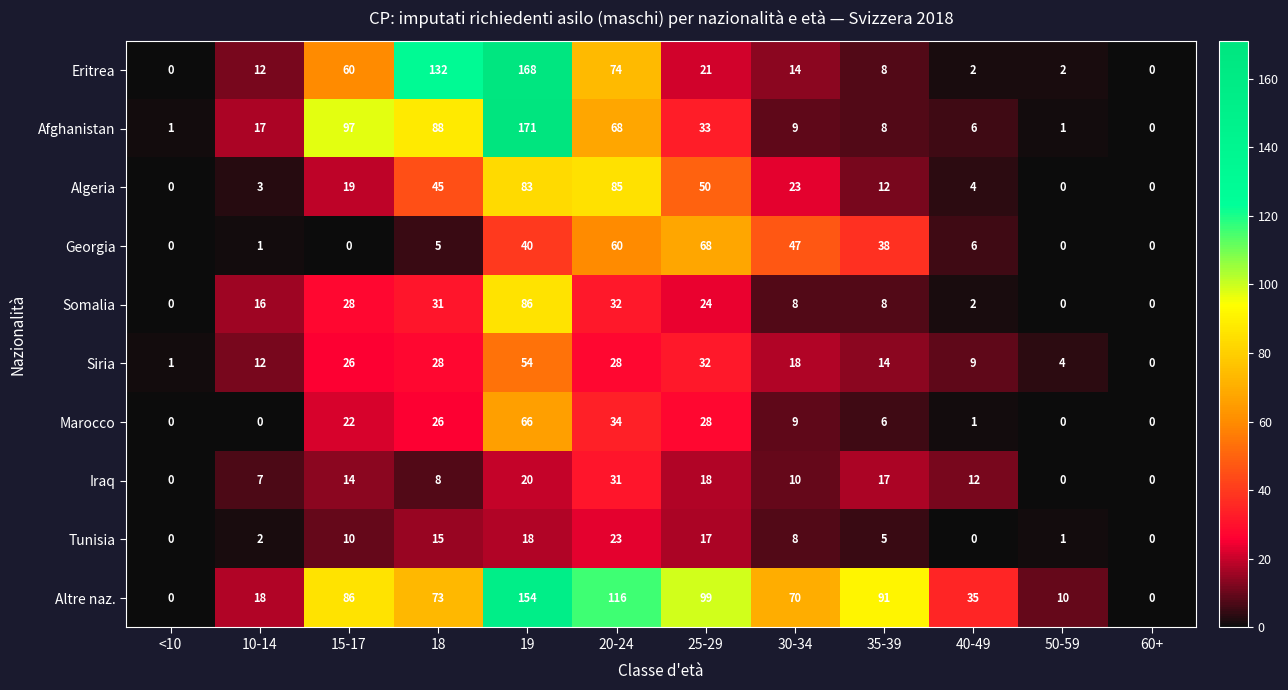

What is the approximate value of Marocco at 35-39, to the nearest 10?

10